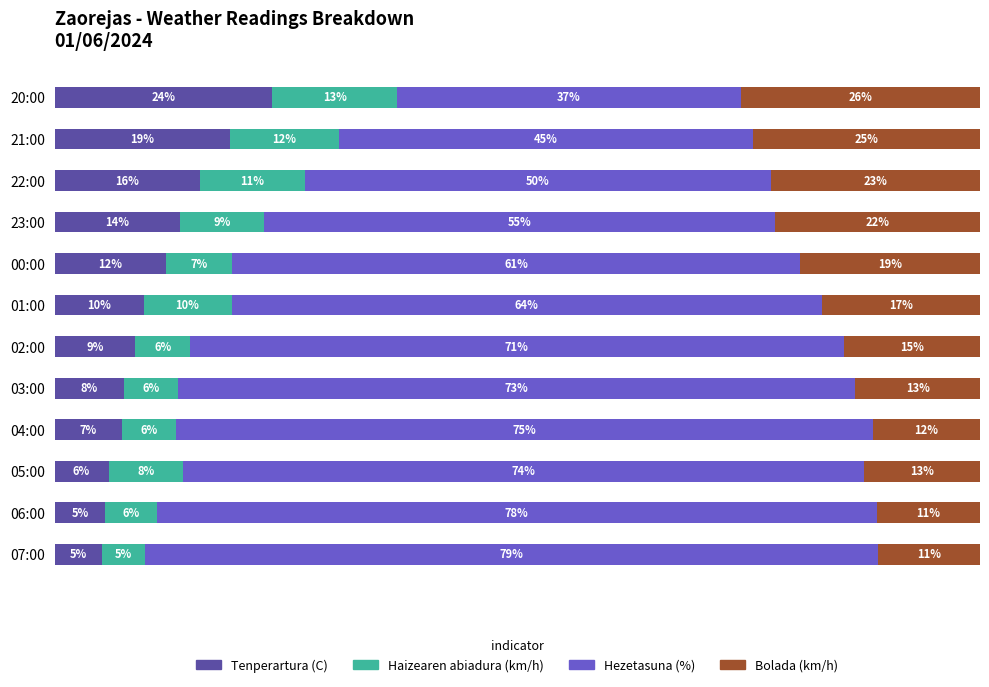

What are all the series names shown in the legend?

Tenperartura (C), Haizearen abiadura (km/h), Hezetasuna (%), Bolada (km/h)